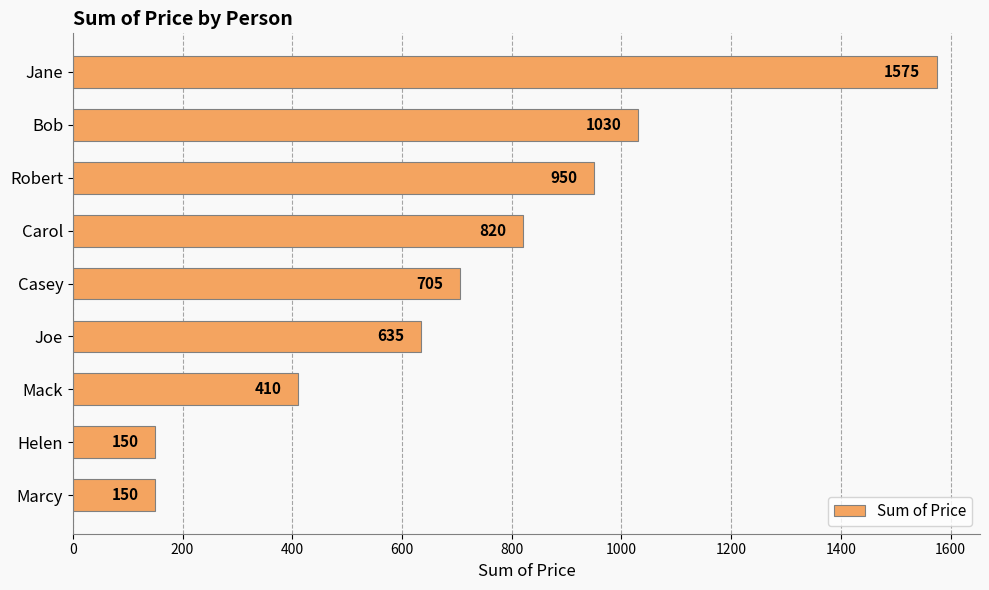

What is the ratio of the value at Mack to the value at Carol?

0.5